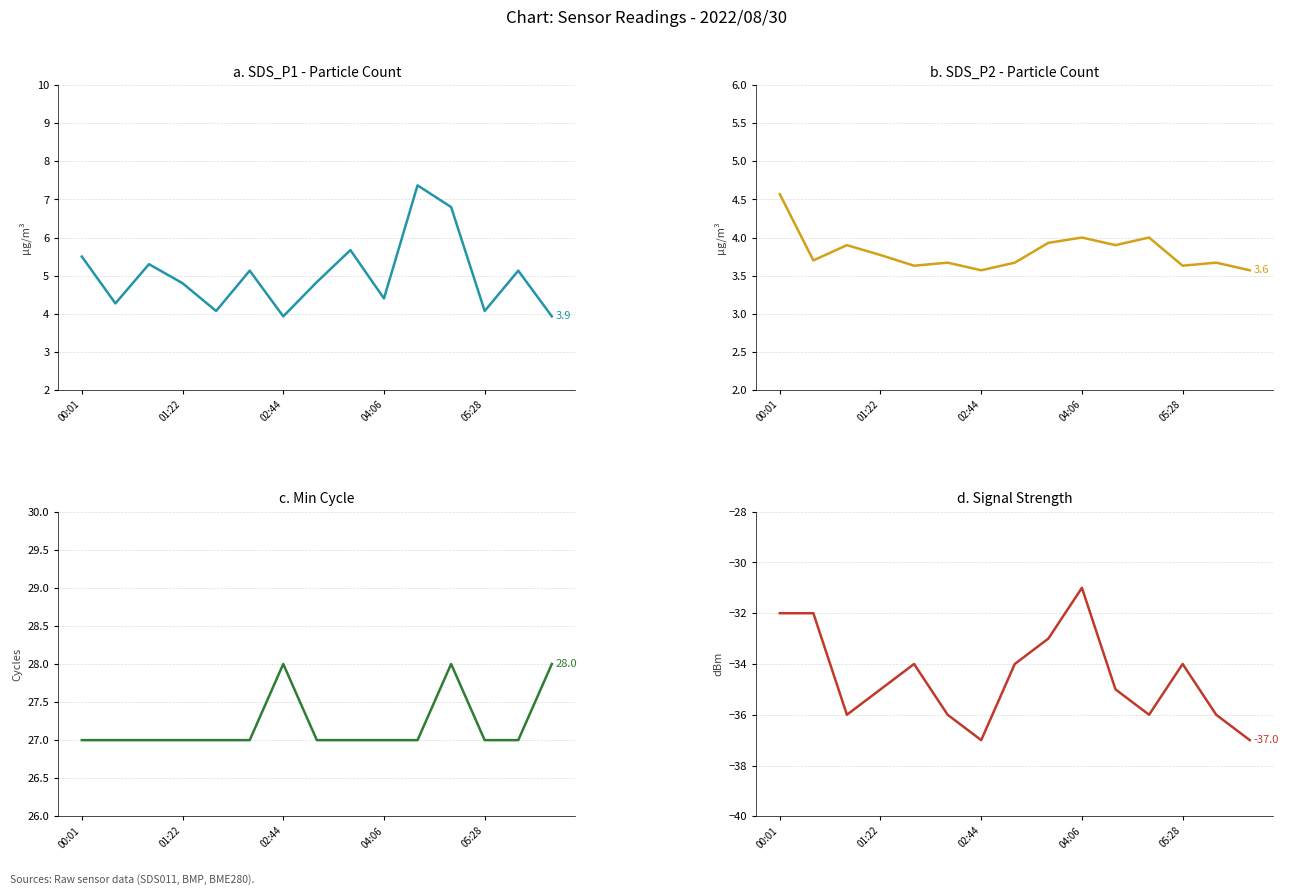

What is the label of the 15th point from the right?

00:01